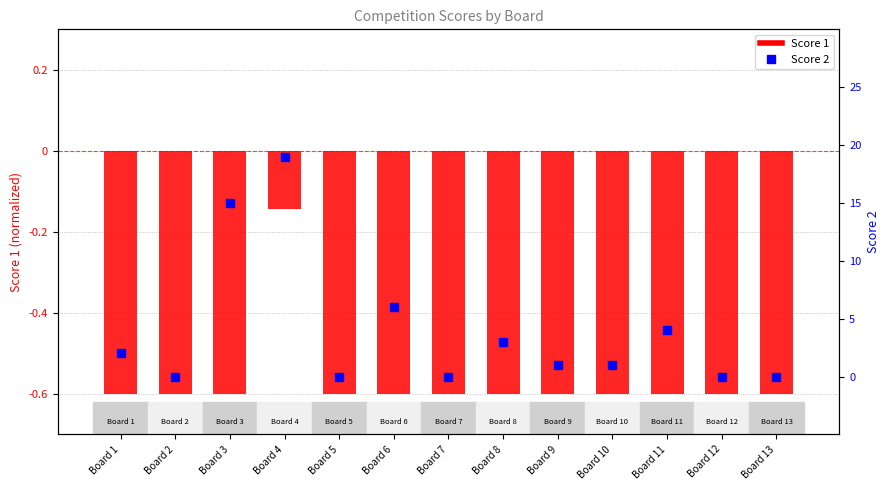

At how many categories does at least one series exceed 18?

1